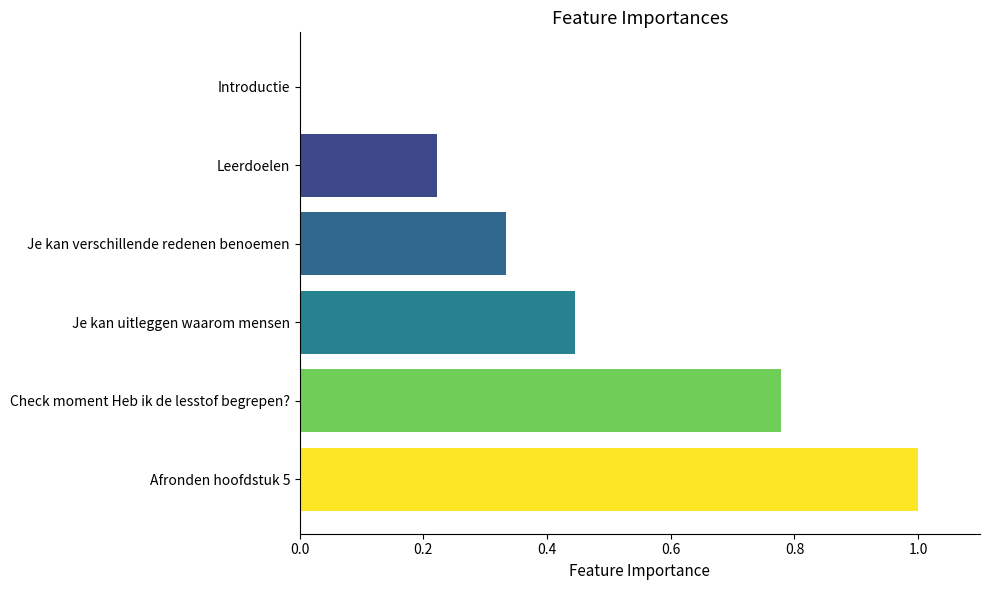

How many categories are shown in the chart?

6